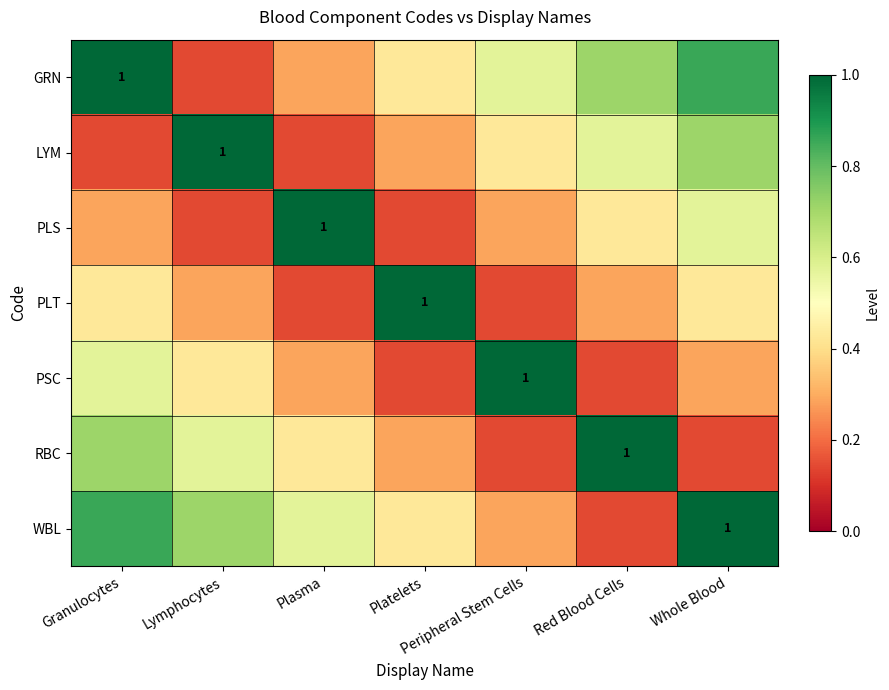

The PSC series shows 0.7 at Lymphocytes. True or false?

False